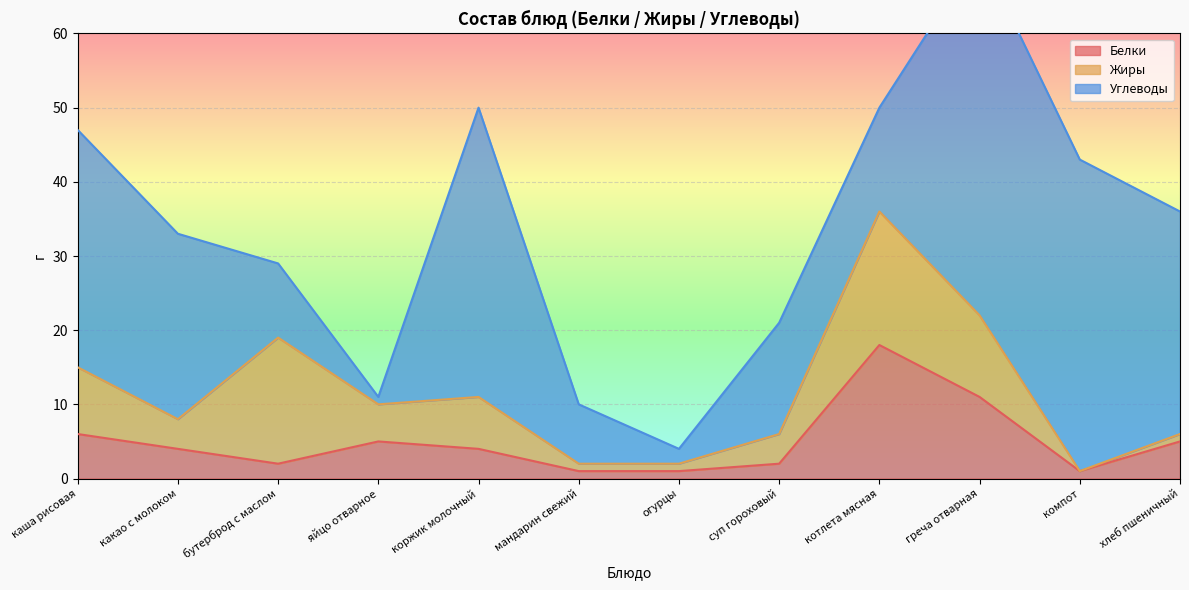

At греча отварная, list the series in order from smallest to largest.

Белки, Жиры, Углеводы